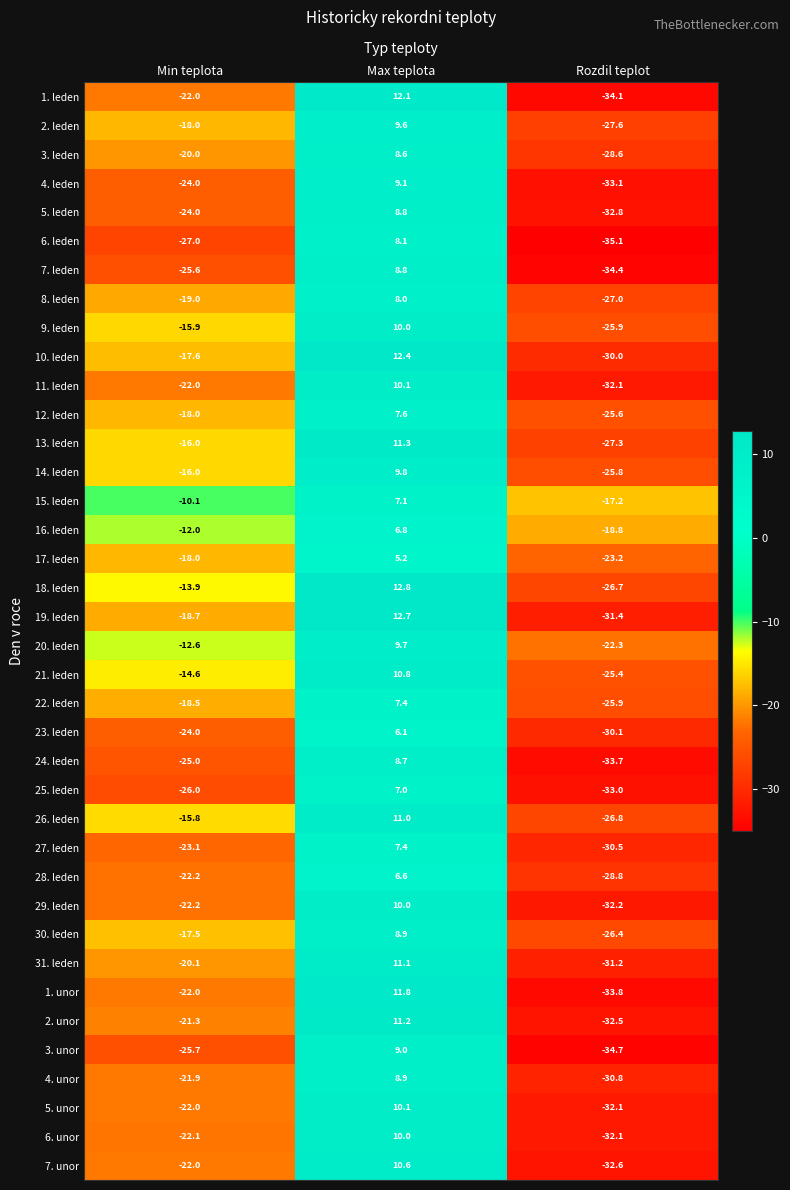

What is the sum of the 22. leden values at Min teplota and Rozdil teplot?

-44.4